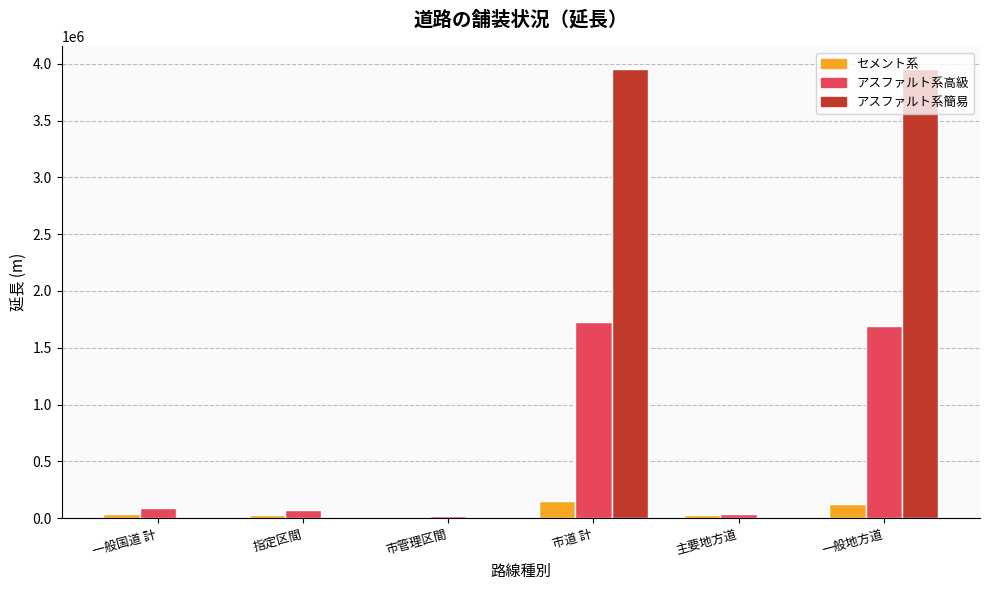

How many groups of bars are there?

6